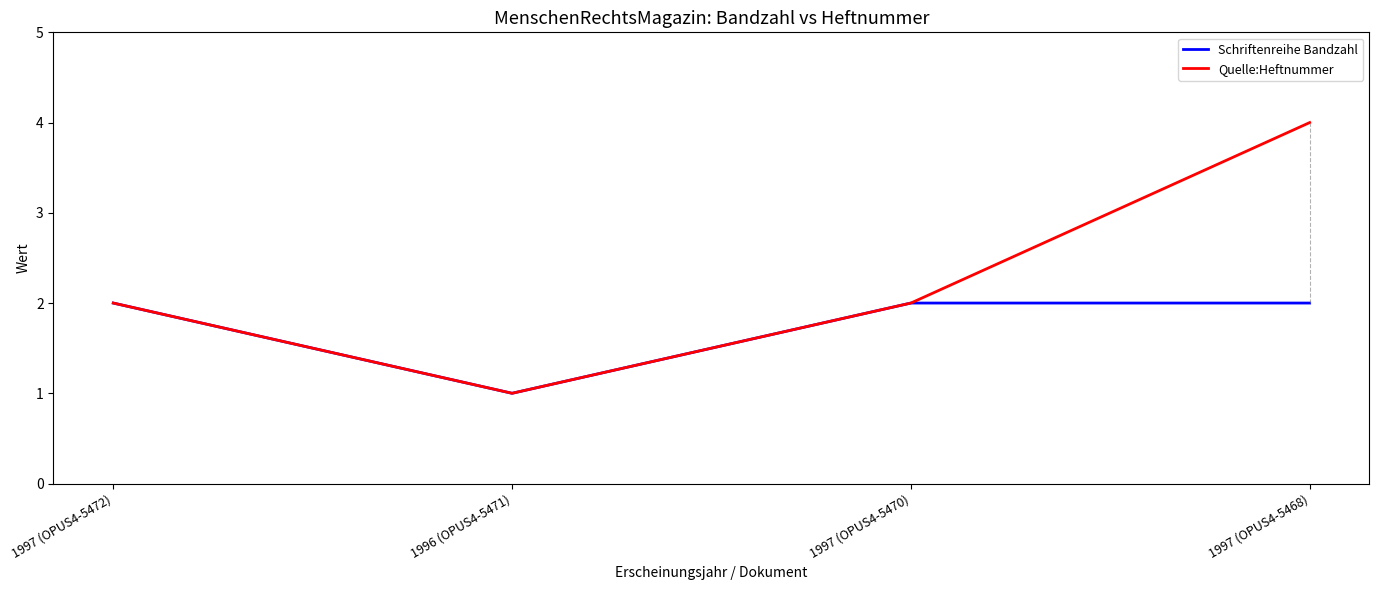

What is the average value of the Quelle:Heftnummer series?

2